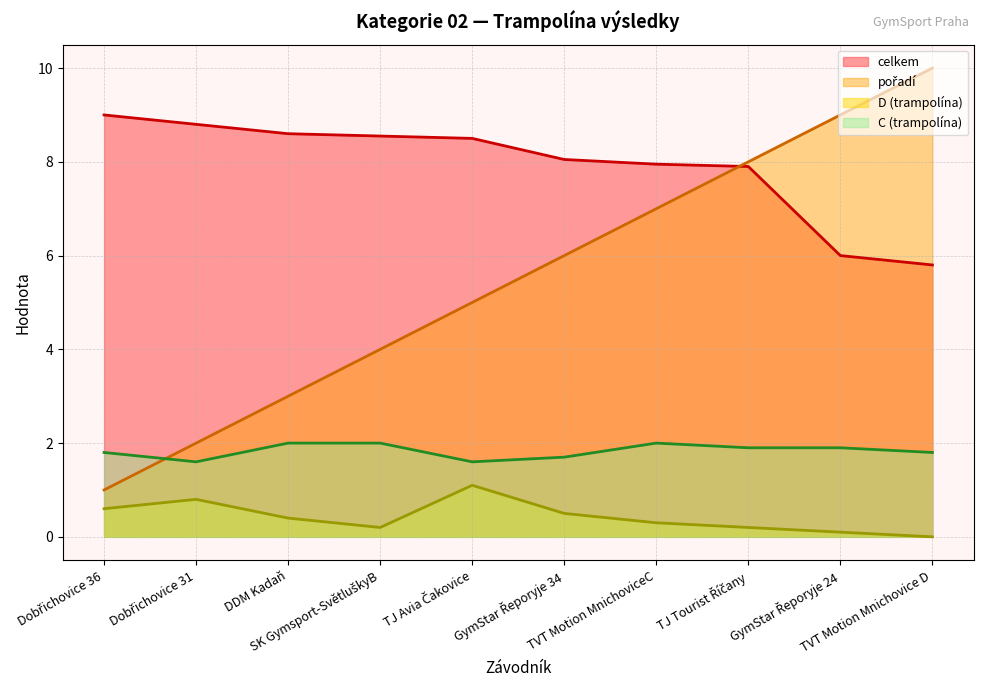

At which label does C (trampolína) reach its peak?

DDM Kadaň